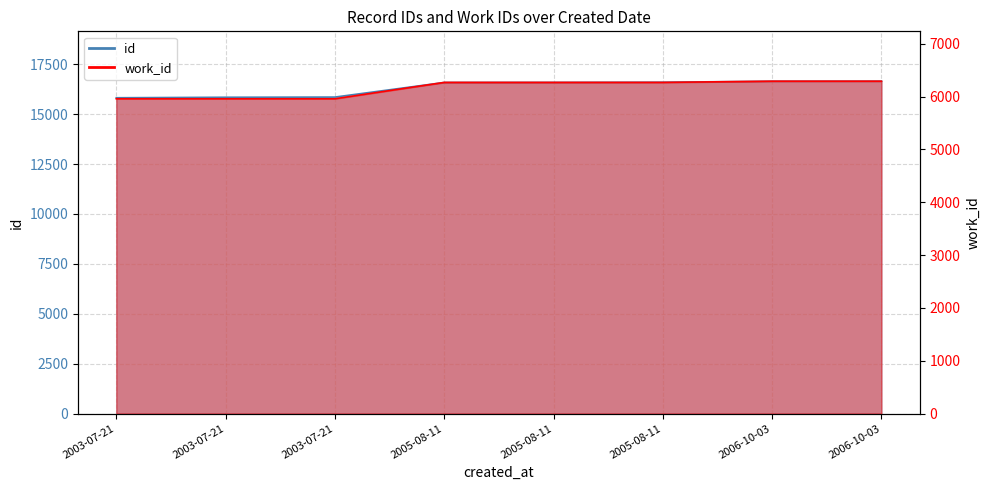

What is the label of the 5th point from the left?

2005-08-11